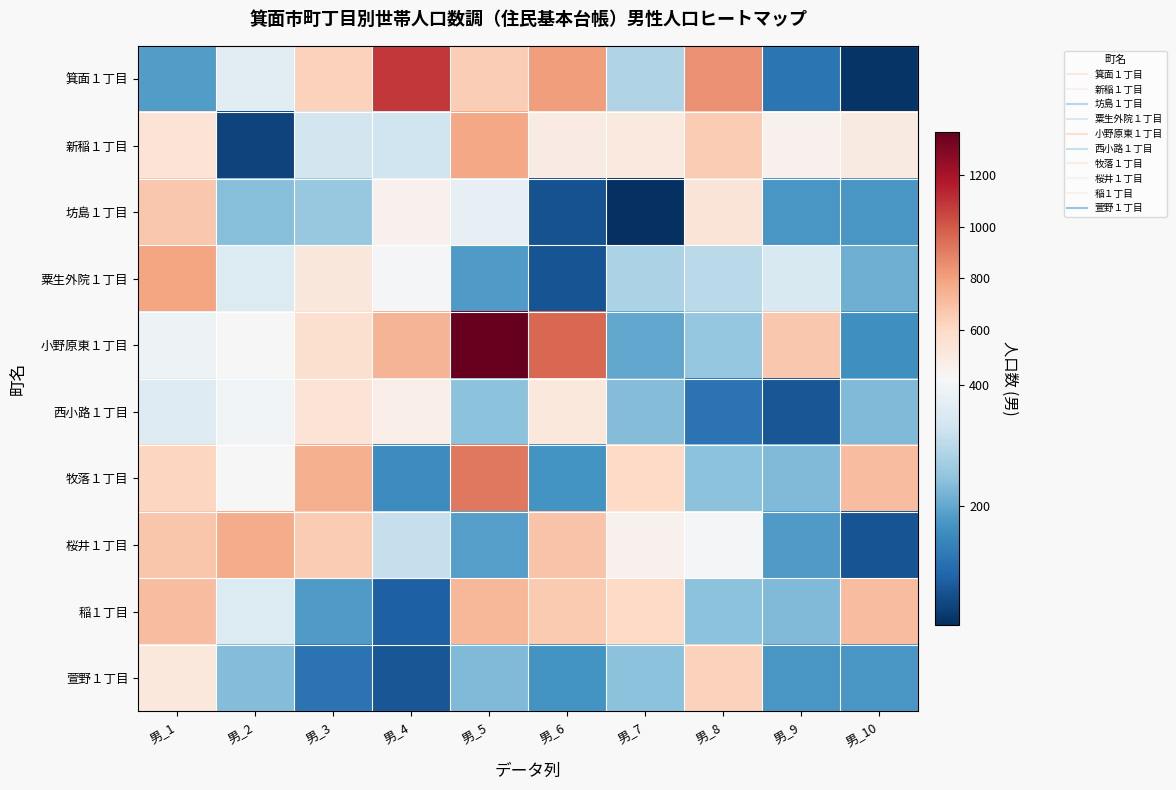

Reading right to left, what are all the values shown in this chart?

箕面１丁目: 男_10=11	男_9=113	男_8=850	男_7=288	男_6=813	男_5=649	男_4=1088	男_3=629	男_2=365	男_1=184
新稲１丁目: 男_10=496	男_9=453	男_8=653	男_7=505	男_6=487	男_5=777	男_4=330	男_3=336	男_2=33	男_1=538
坊島１丁目: 男_10=175	男_9=175	男_8=537	男_7=4	男_6=55	男_5=377	男_4=450	男_3=257	男_2=238	男_1=670
粟生外院１丁目: 男_10=212	男_9=349	男_8=300	男_7=282	男_6=61	男_5=181	男_4=405	男_3=521	男_2=356	男_1=790
小野原東１丁目: 男_10=161	男_9=671	男_8=255	男_7=199	男_6=956	男_5=1366	男_4=739	男_3=562	男_2=414	男_1=392
西小路１丁目: 男_10=232	男_9=62	男_8=109	男_7=233	男_6=509	男_5=245	男_4=478	男_3=545	男_2=401	男_1=359
牧落１丁目: 男_10=709	男_9=232	男_8=245	男_7=600	男_6=167	男_5=918	男_4=154	男_3=754	男_2=416	男_1=614
桜井１丁目: 男_10=61	男_9=181	男_8=405	男_7=453	男_6=681	男_5=186	男_4=318	男_3=654	男_2=766	男_1=674
稲１丁目: 男_10=709	男_9=232	男_8=245	男_7=600	男_6=661	男_5=731	男_4=80	男_3=182	男_2=354	男_1=709
萱野１丁目: 男_10=175	男_9=175	男_8=632	男_7=245	男_6=167	男_5=232	男_4=62	男_3=109	男_2=233	男_1=509